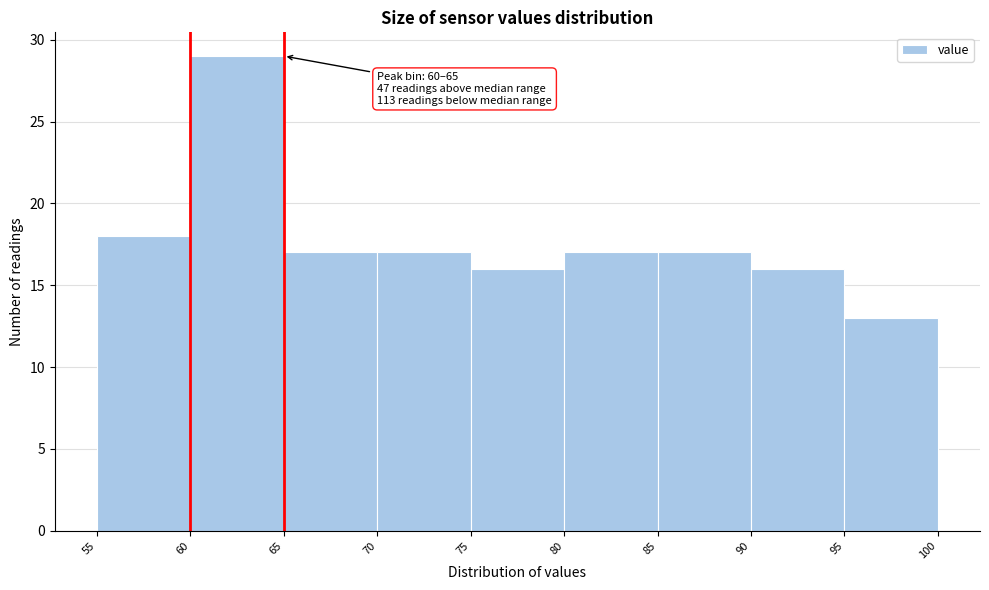

Which range on the x-axis has the tallest bar?

60 to 65